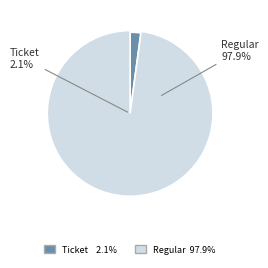

Between Ticket and Regular, which is larger?

Regular